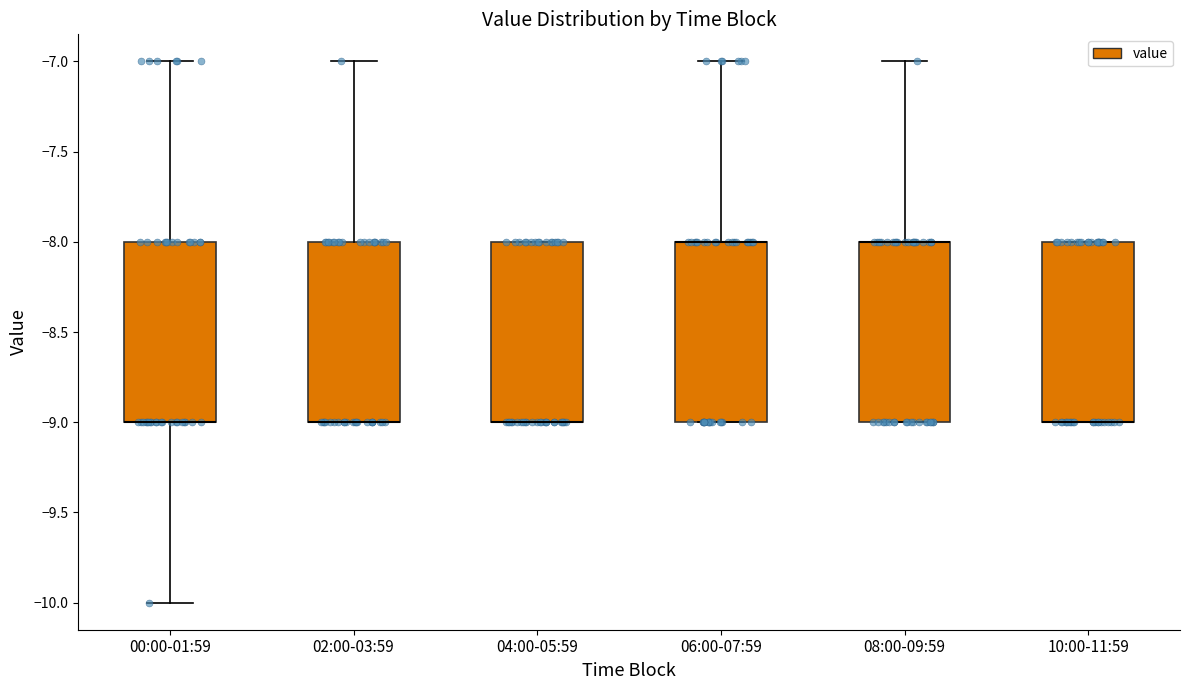

Reading left to right, transcribe this box plot: for each box, give where its median line is, the range the box spans, and where its two whiskers end, as read against the y-axis. The values are not printed on the chart, so give them approximately, as read against the axis.

00:00-01:59: median -9 (drawn on the box's lower edge), box -9 to -8, whiskers -10 to -7
02:00-03:59: median -9 (drawn on the box's lower edge), box -9 to -8, whiskers -9 to -7
04:00-05:59: median -9 (drawn on the box's lower edge), box -9 to -8, whiskers -9 to -8
06:00-07:59: median -8 (drawn on the box's upper edge), box -9 to -8, whiskers -9 to -7
08:00-09:59: median -8 (drawn on the box's upper edge), box -9 to -8, whiskers -9 to -7
10:00-11:59: median -9 (drawn on the box's lower edge), box -9 to -8, whiskers -9 to -8